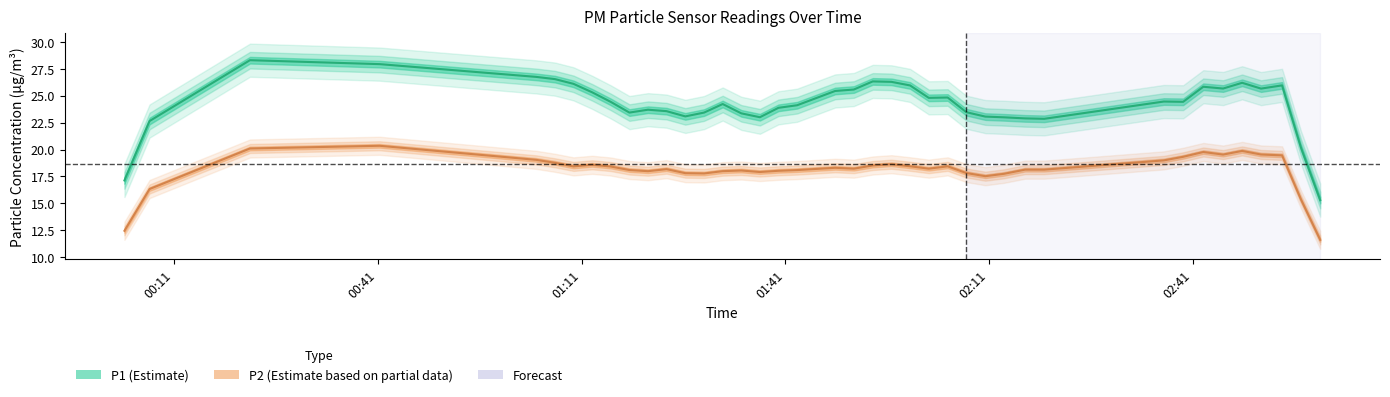

List the labels in order of P1 value, smallest first.

28, 11, 10, 14, 30, 25, 17, 15, 18, 32, 22, 27, 20, 34, 29, 9, 36, 13, 16, 38, 31, 5, 8, 39, 7, 26, 6, 37, 24, 19, 2, 23, 12, 0, 3, 33, 4, 35, 21, 1